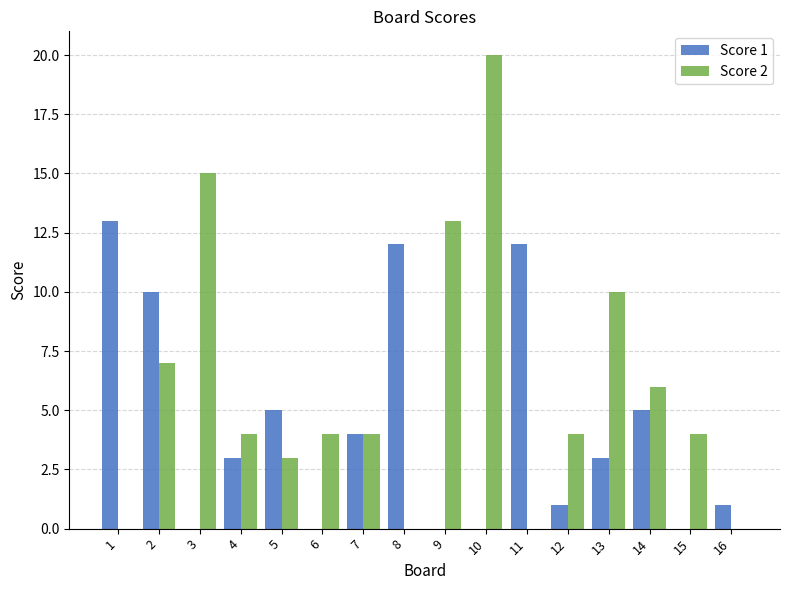

Which series has the largest range (max minus min)?

Score 2